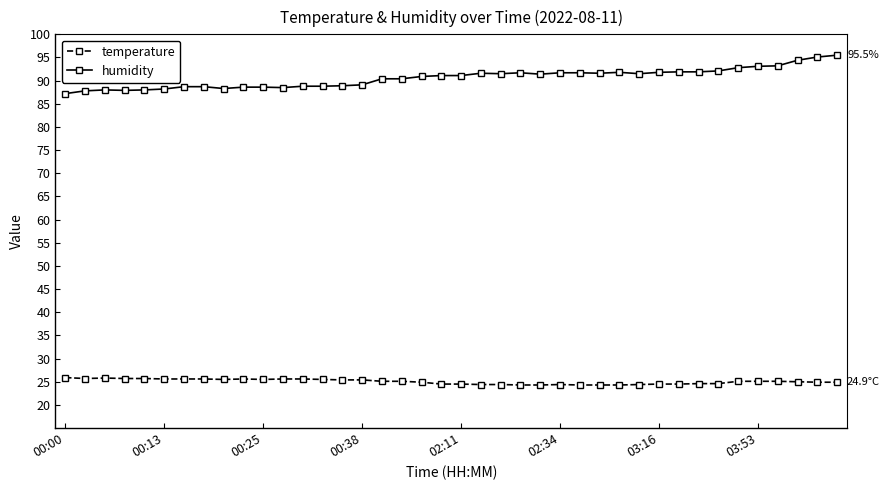

What is the value of the temperature point at the 29th from the left?

24.3